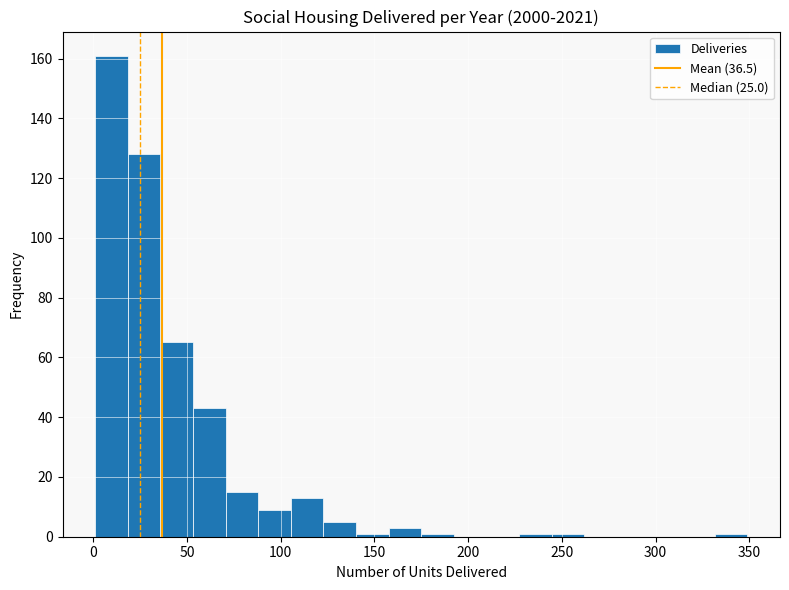

Around what value on the x-axis is the tallest bar? Give the approximate position of its centre, as read against the axis.

10